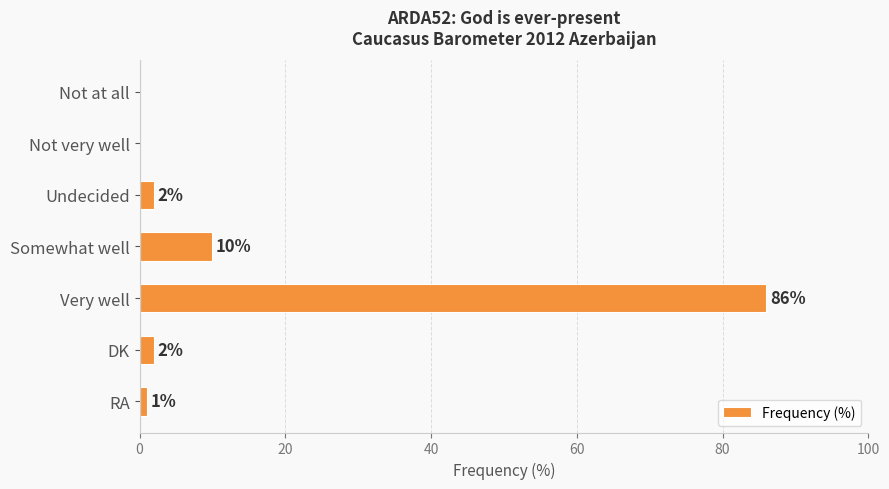

How many values are above zero?

5